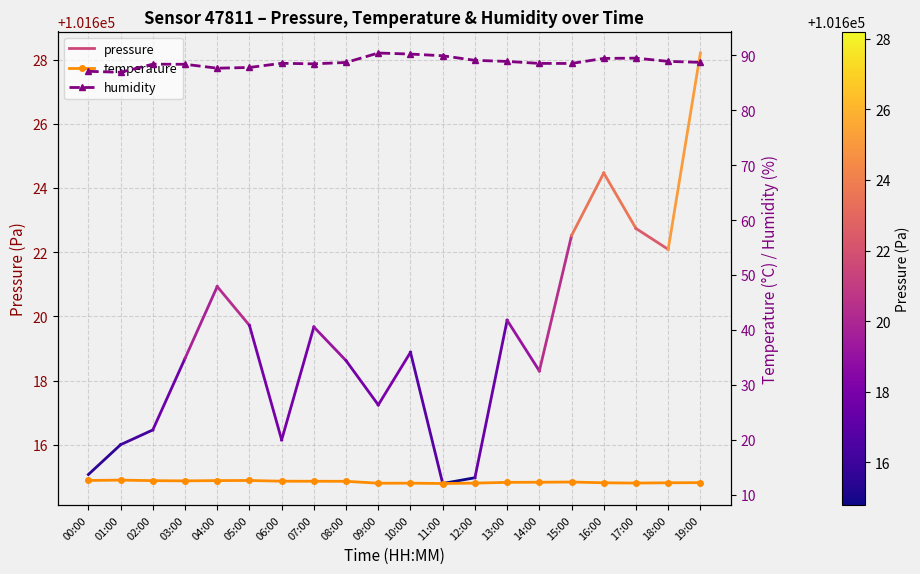

Is the value of temperature at 13:00 greater than the value of humidity at 11:00?

No